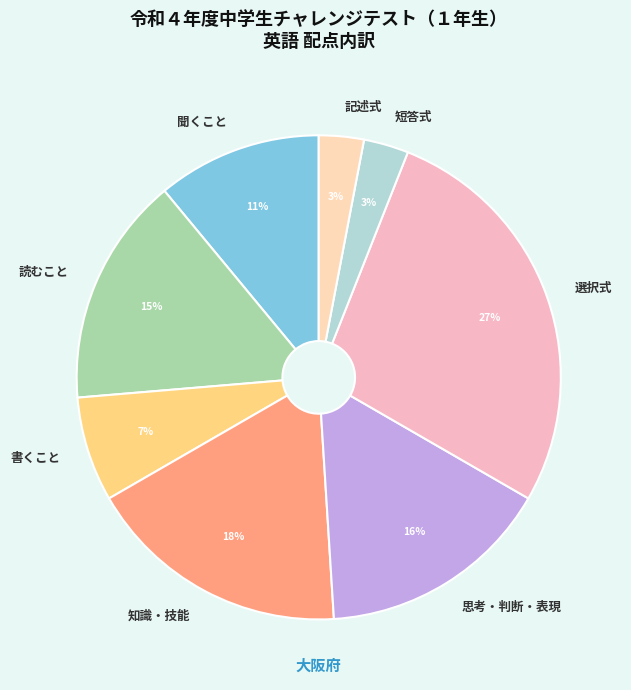

To the nearest percent, what portion does 短答式 represent?

3%